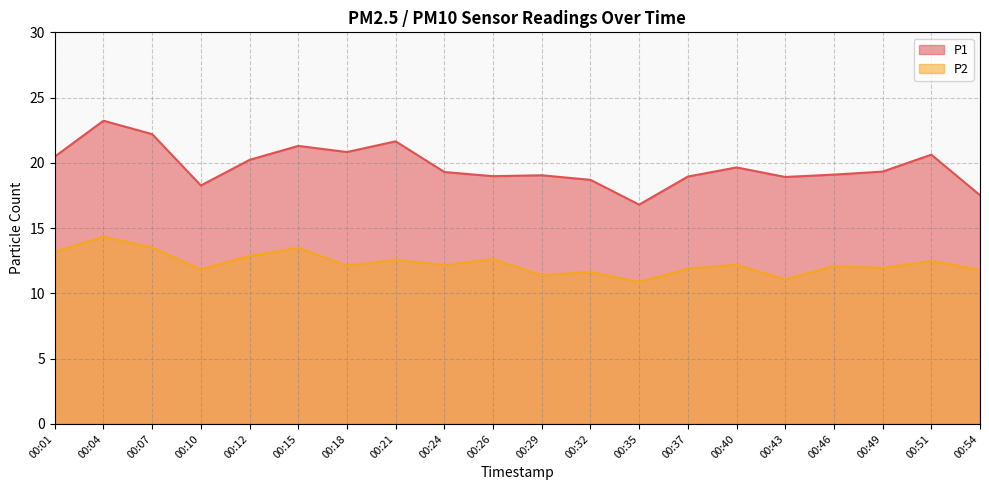

At which category does P2 reach its first local peak?

00:04